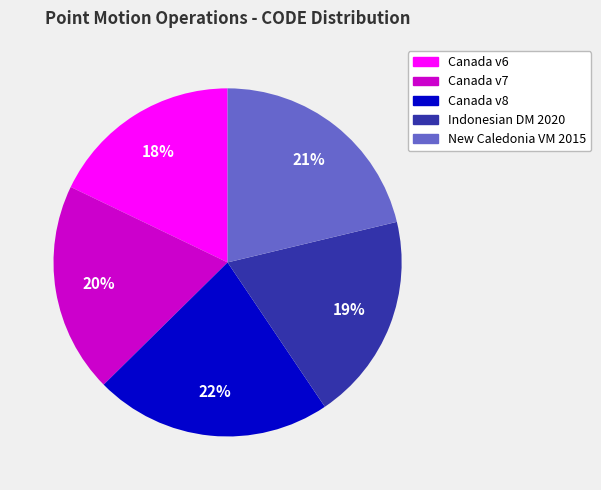

Which has a higher value, Canada v7 or New Caledonia VM 2015?

New Caledonia VM 2015